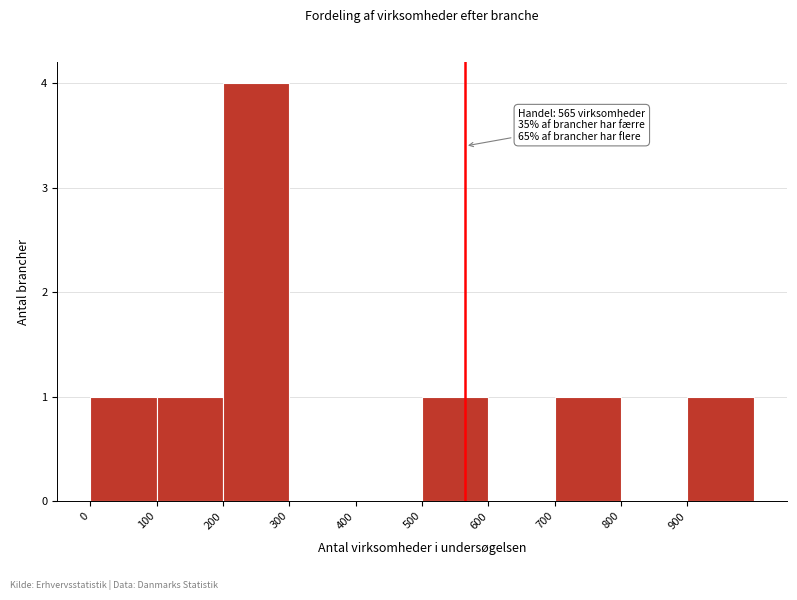

Over which range of the x-axis is the bar tallest?

200 to 300